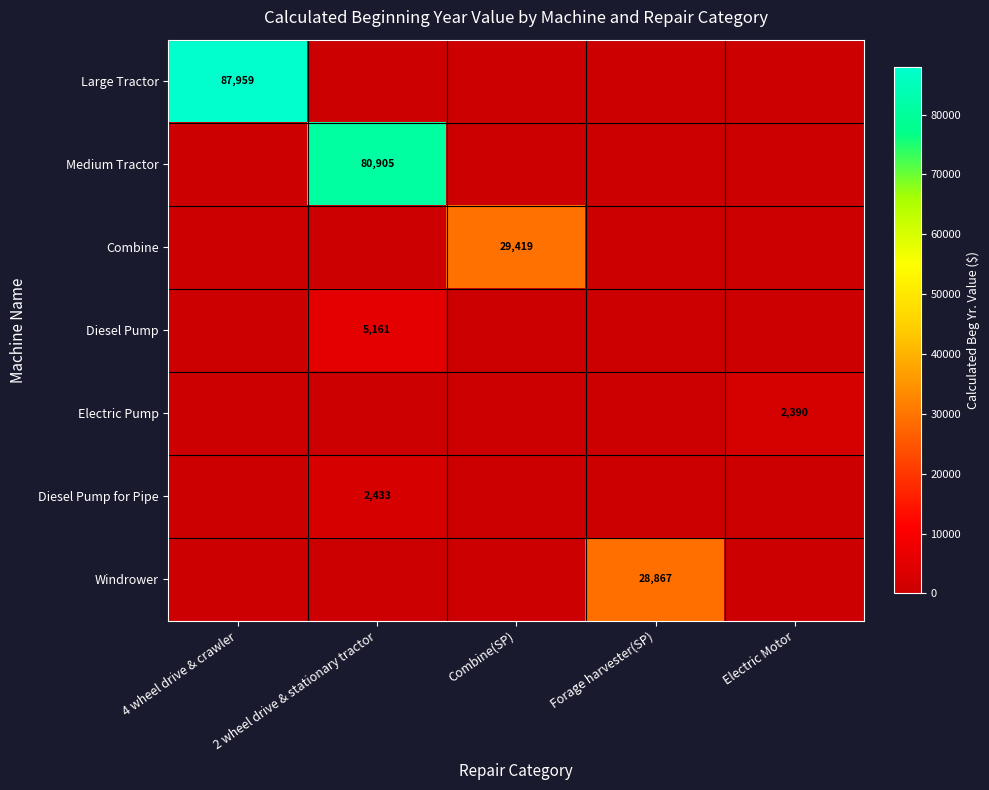

The Diesel Pump series shows 5161 at 2 wheel drive & stationary tractor. True or false?

True